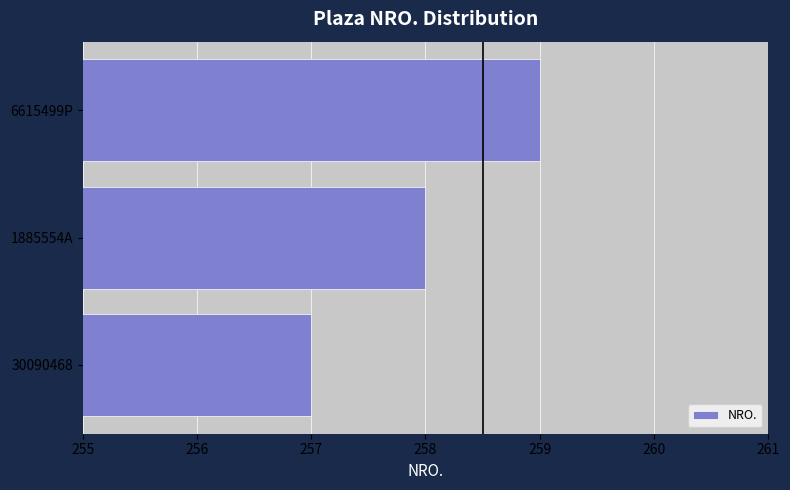

What is the average value?

258